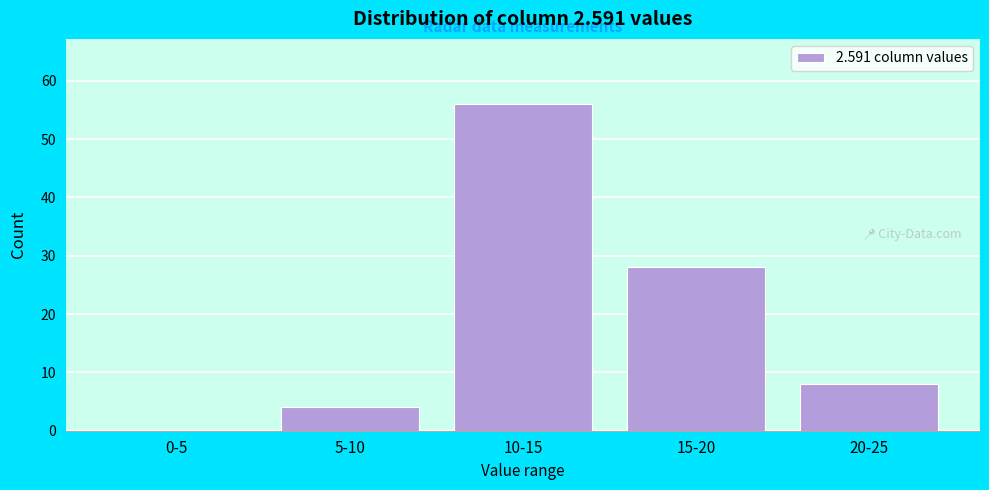

Reading left to right, what are all the values shown in this chart?

0-5=0	5-10=4	10-15=56	15-20=28	20-25=8